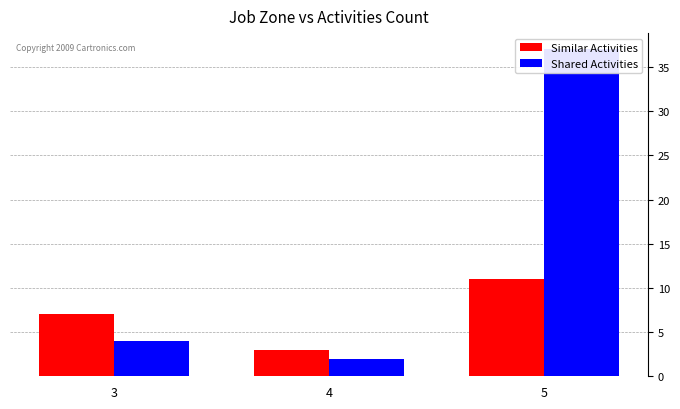

Where does the Similar Activities series first go above 7?

5